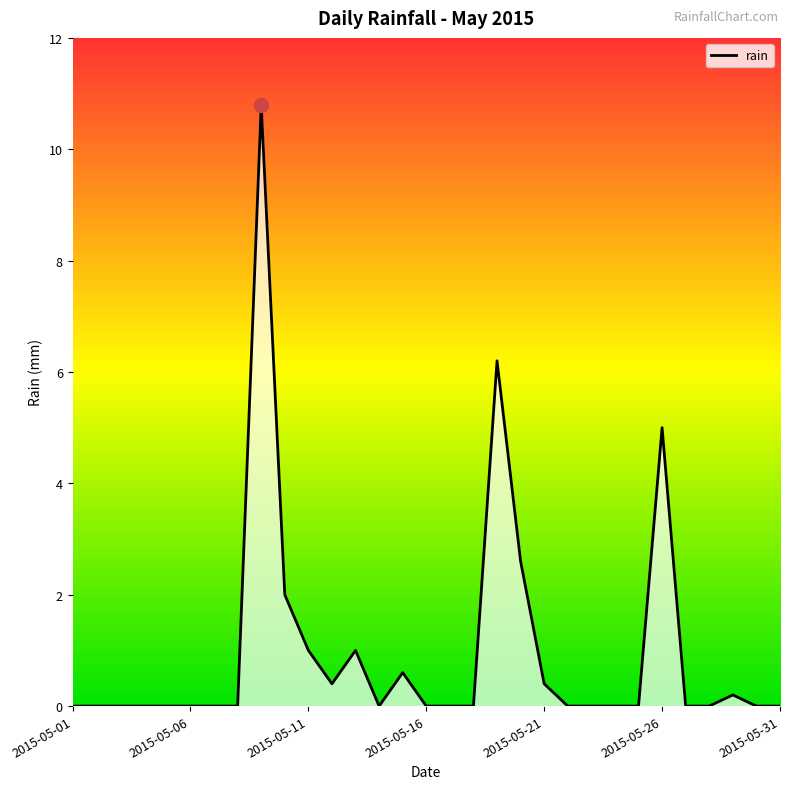

Count the number of categories in the chart.

31